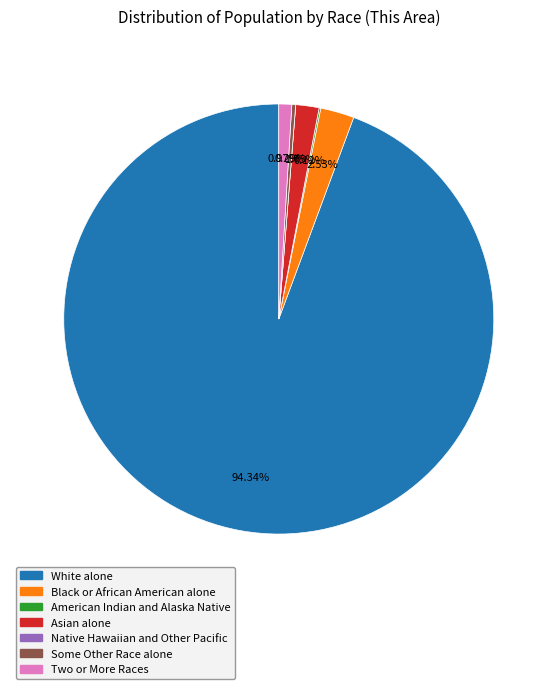

What is the largest slice in the pie chart?

White alone